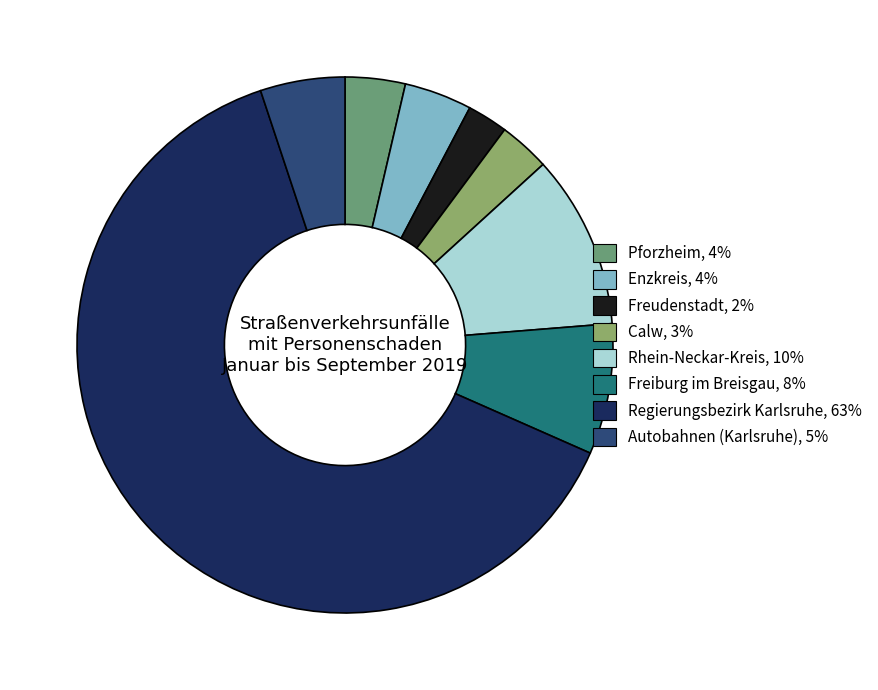

The Freiburg im Breisgau slice represents 8% of the pie. True or false?

True